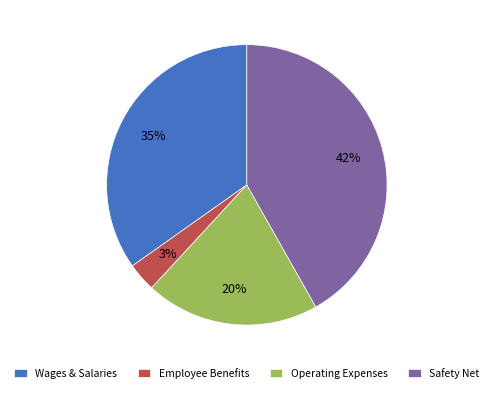

Is it true that Operating Expenses is 14% of the pie?

False